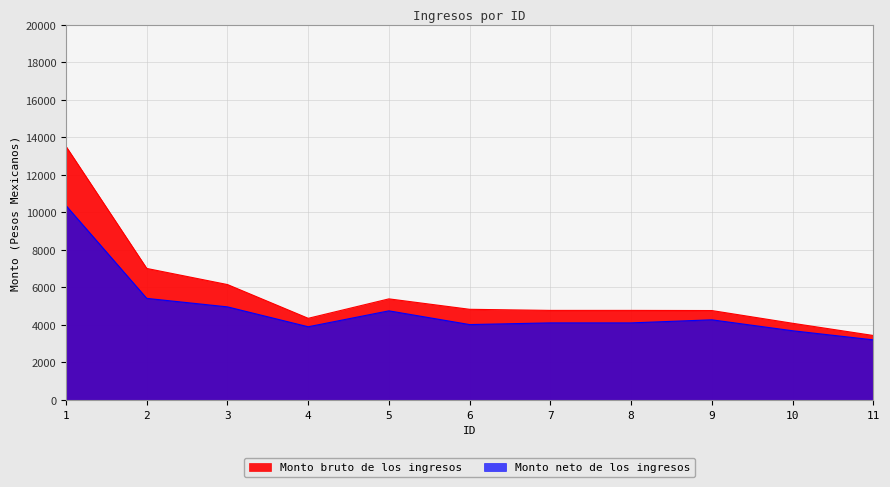

What is the difference between the Monto bruto de los ingresos values at 6 and 4?

480.2